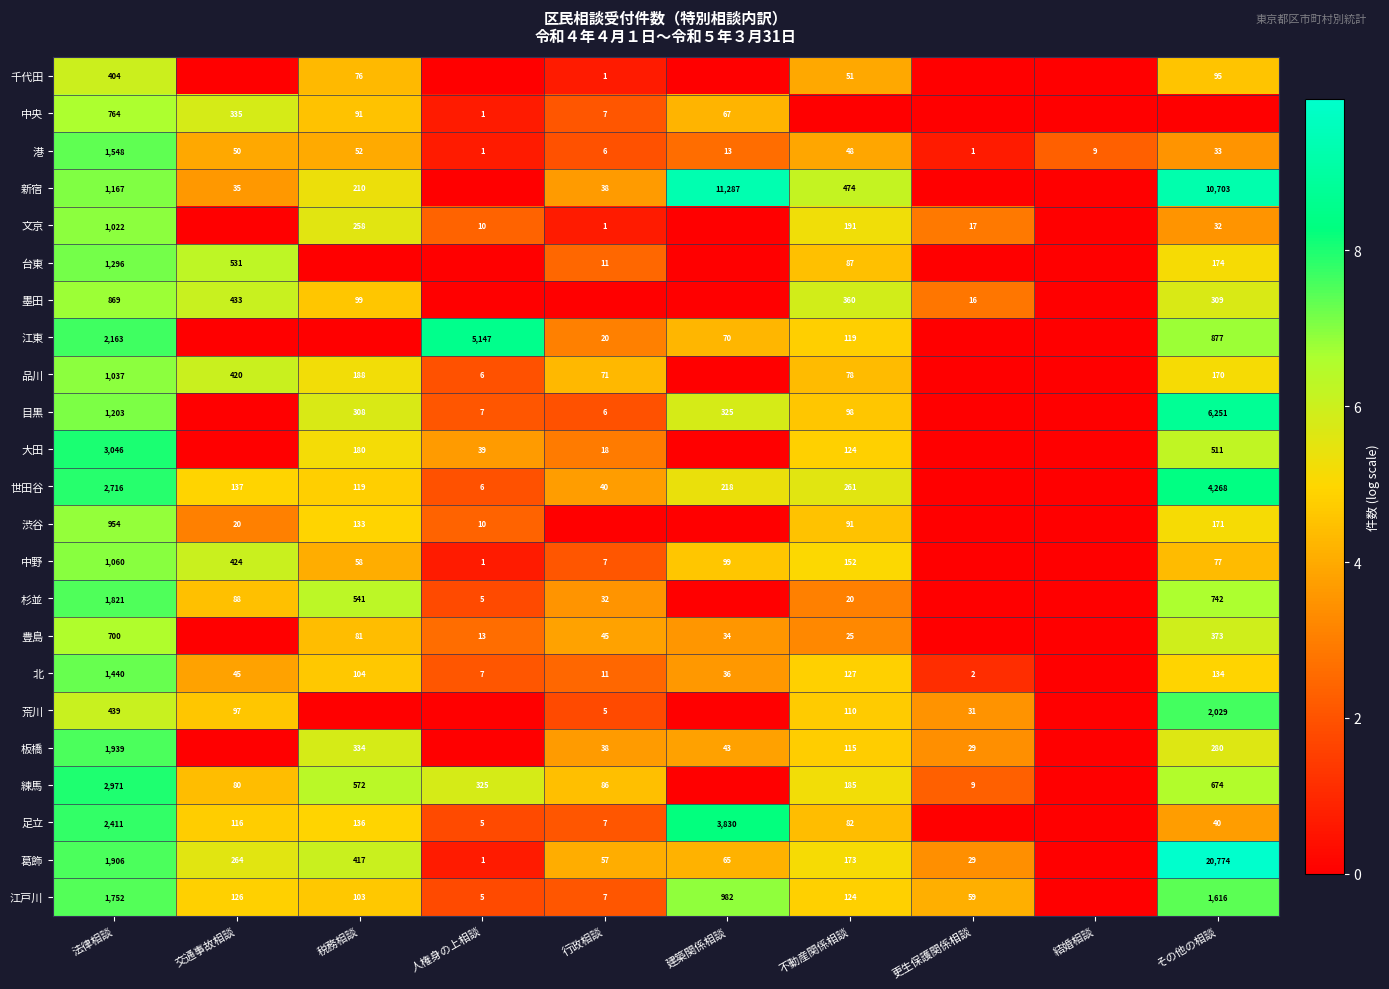

The 板橋 series shows 11 at 建築関係相談. True or false?

False